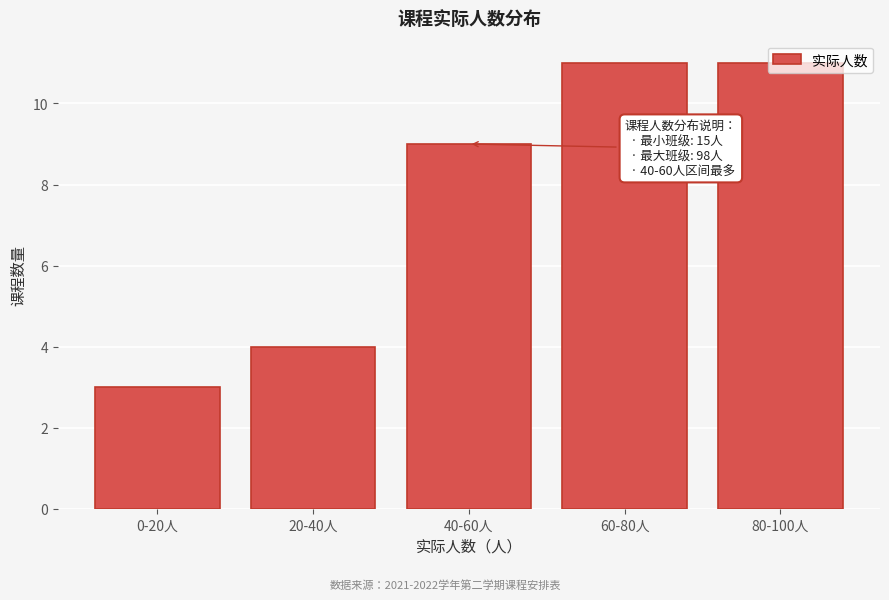

What is the difference between the second highest and minimum values?

8